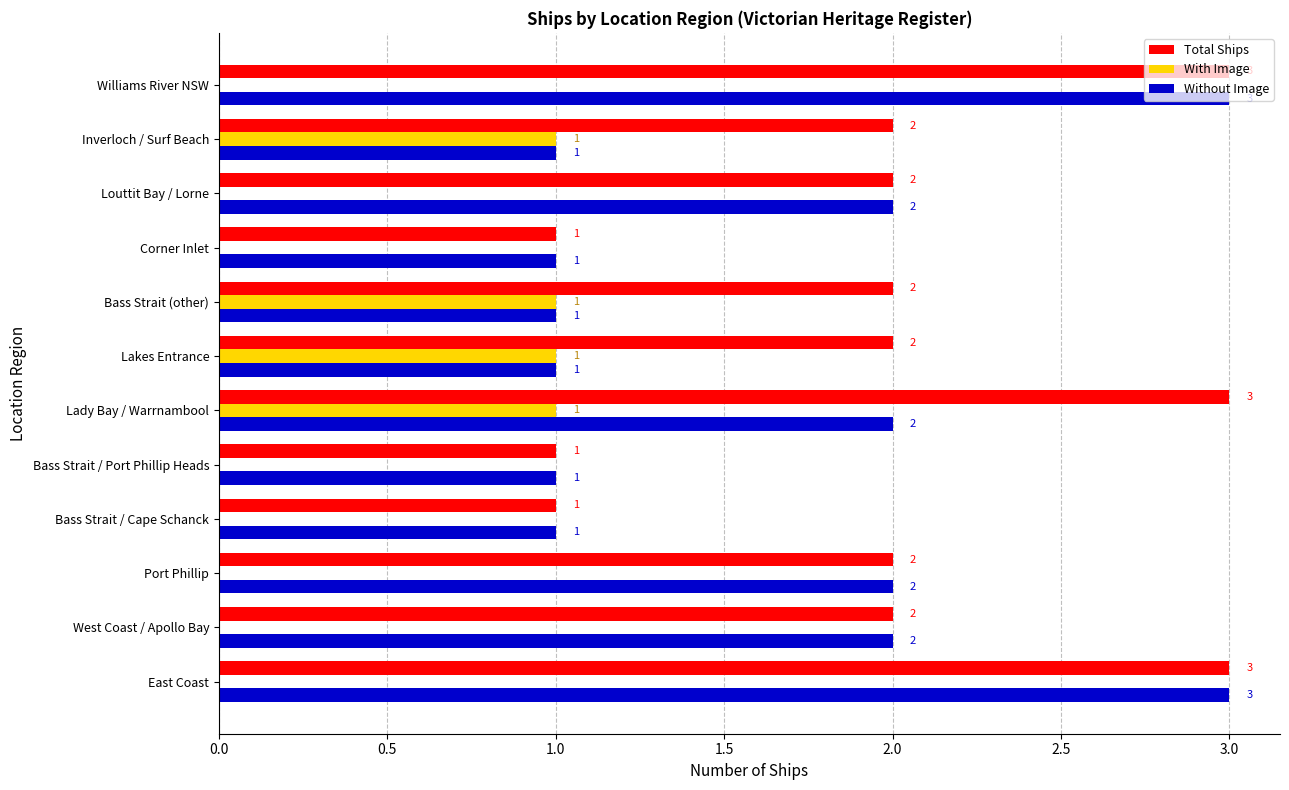

The Without Image series shows 1 at West Coast / Apollo Bay. True or false?

False